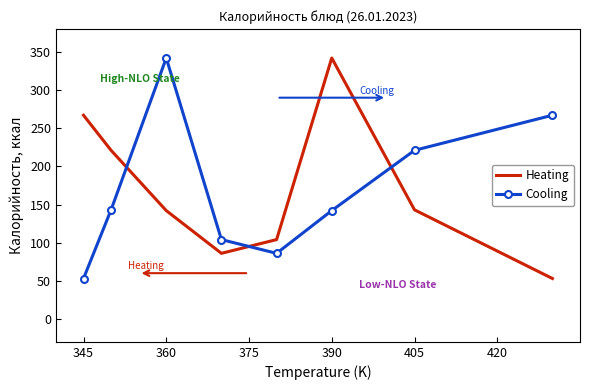

What is the difference between the maximum and second lowest values in the Heating series?

256